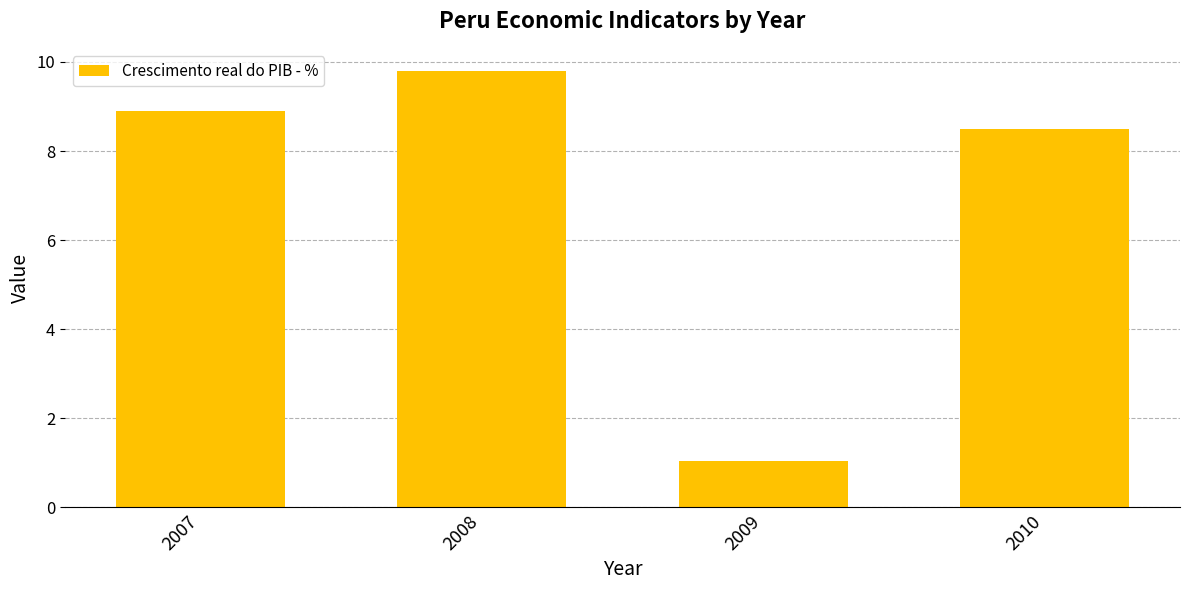

What is the difference between the values at 2010 and 2008?

1.3